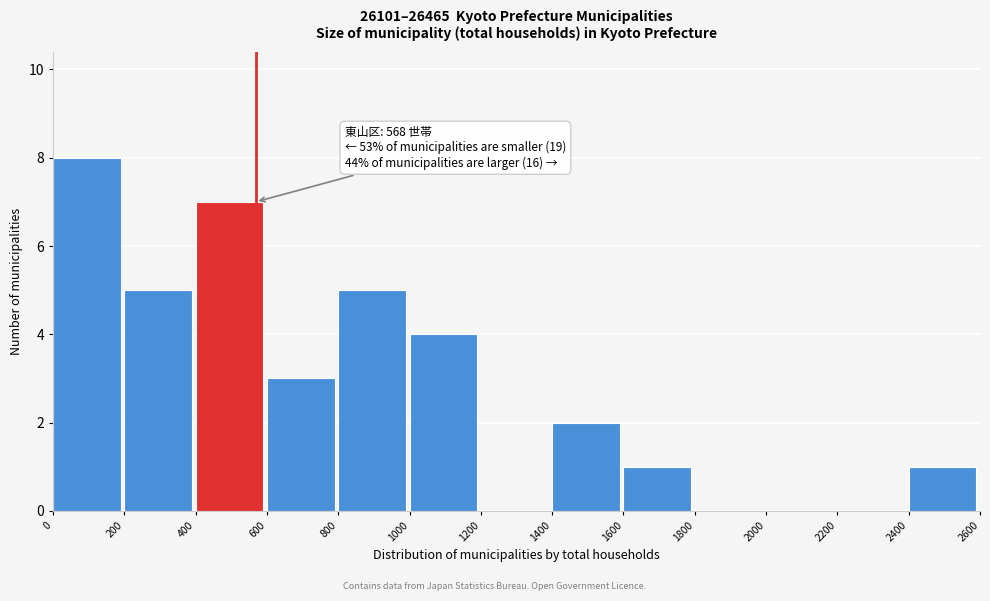

Which range on the x-axis has the tallest bar?

0 to 200